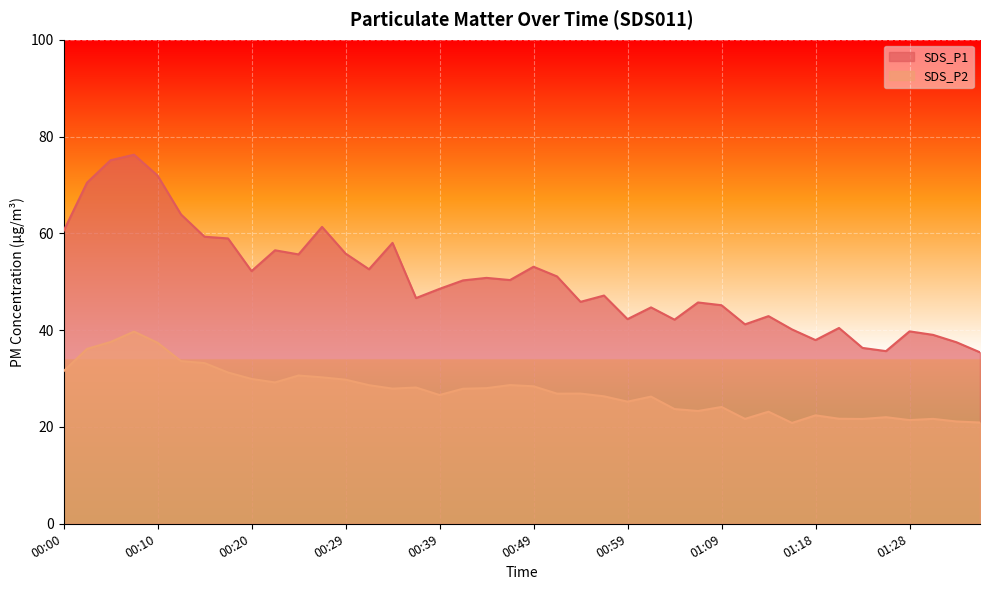

Does the chart display data point markers on the line(s)?

No